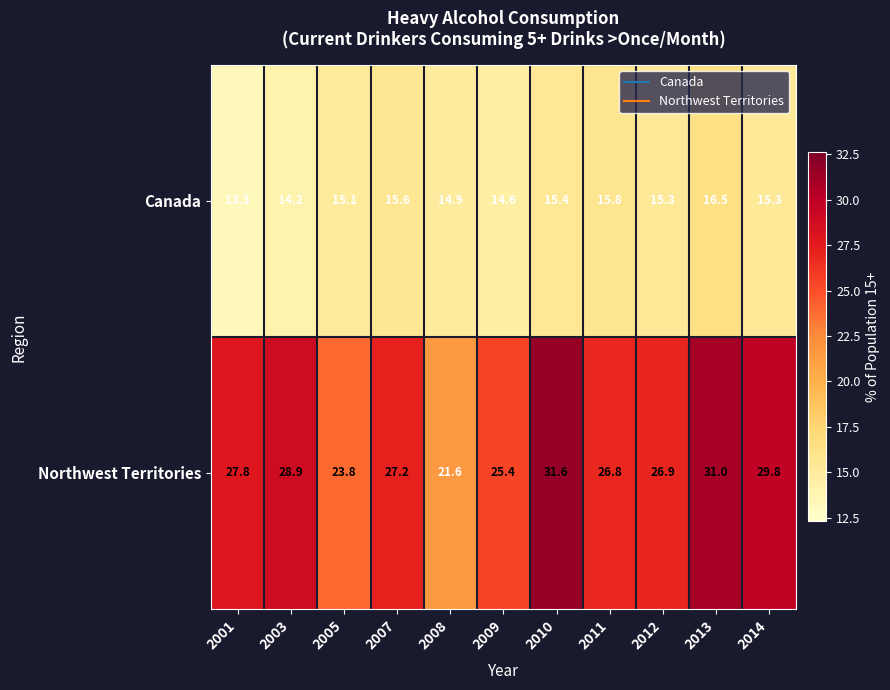

The value of Northwest Territories at 2013 is 16.1. True or false?

False